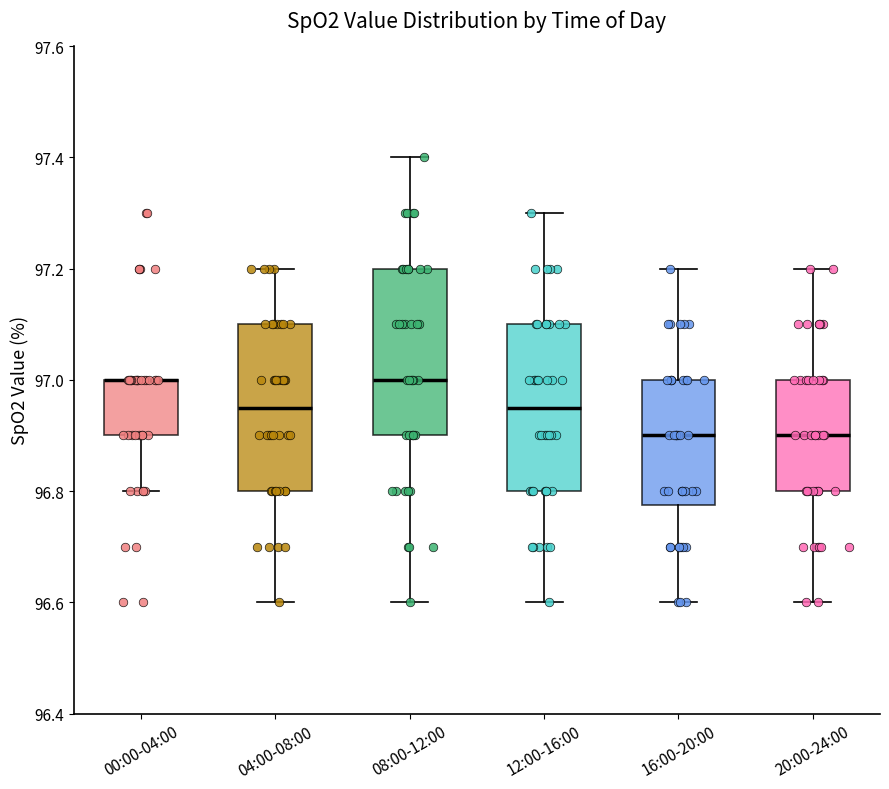

Where does the upper whisker of the box for 20:00-24:00 end on the y-axis? The values are not printed on the chart, so give them approximately, as read against the axis.

97.20